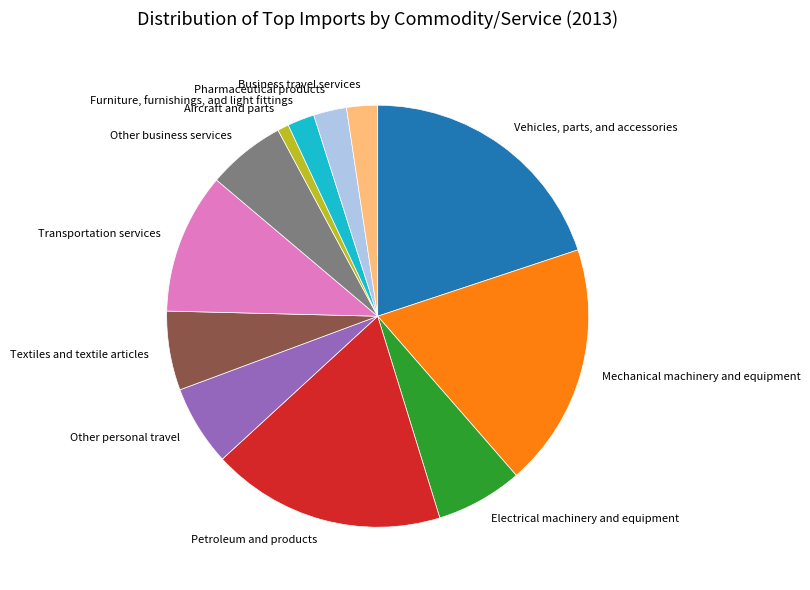

Combined, do Furniture, furnishings, and light fittings and Business travel services account for over 50%?

No